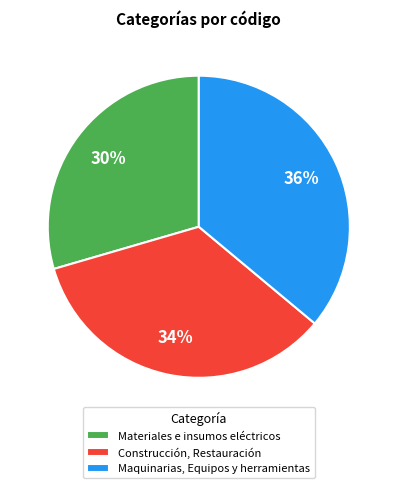

How many slices are in this pie chart?

3